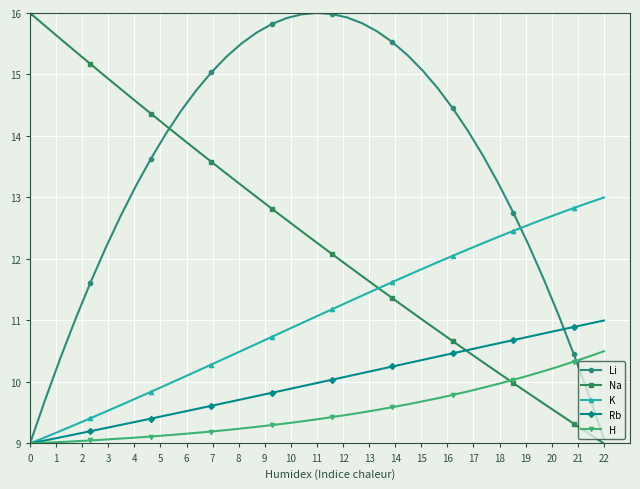

Which series has the largest total across all categories?

Li